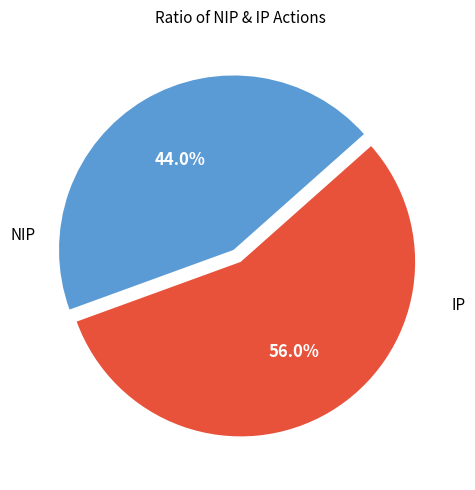

Is there any slice that represents more than half of the pie?

Yes